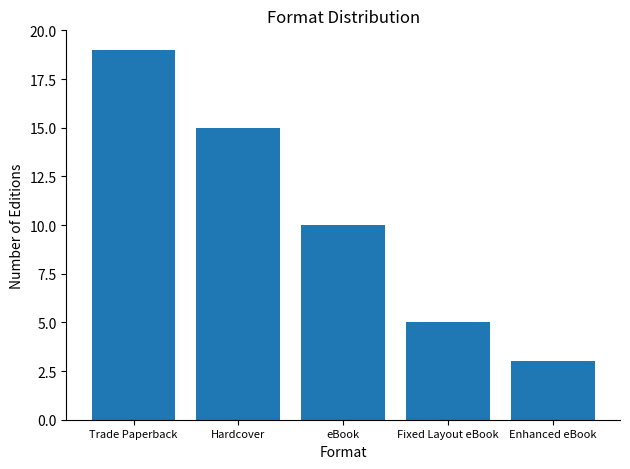

At which label does the data first exceed 10?

Trade Paperback